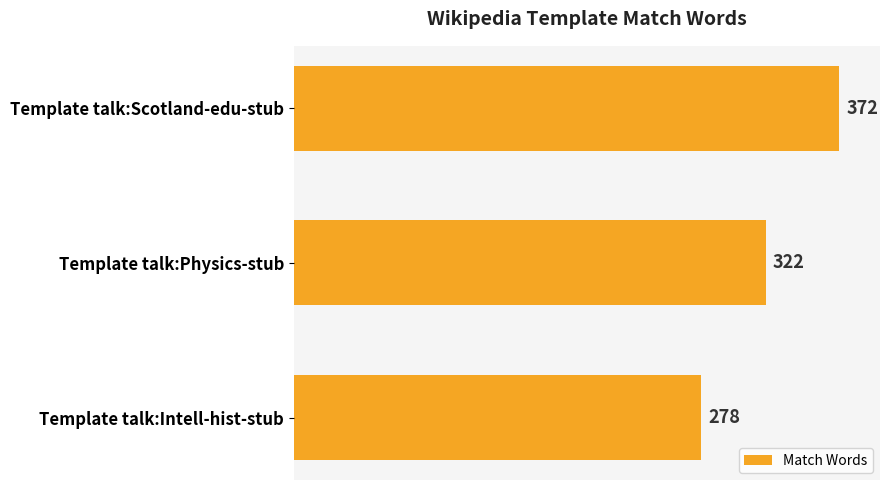

Which has a higher value, Template talk:Intell-hist-stub or Template talk:Physics-stub?

Template talk:Physics-stub